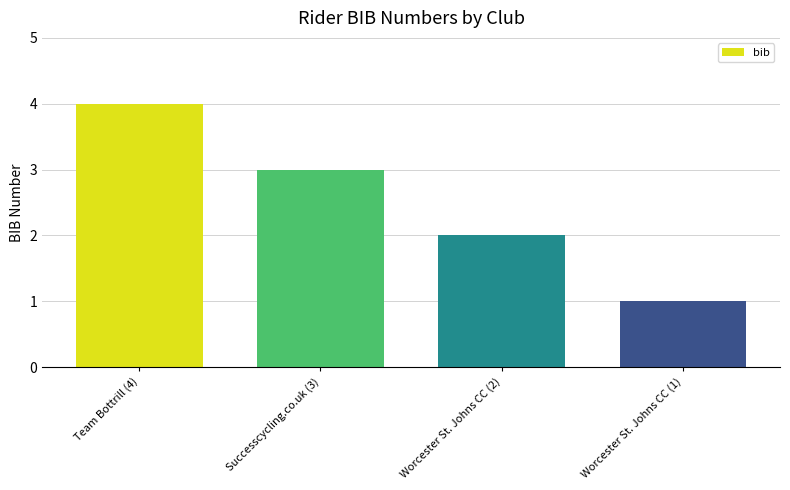

How many bars are there in total?

4